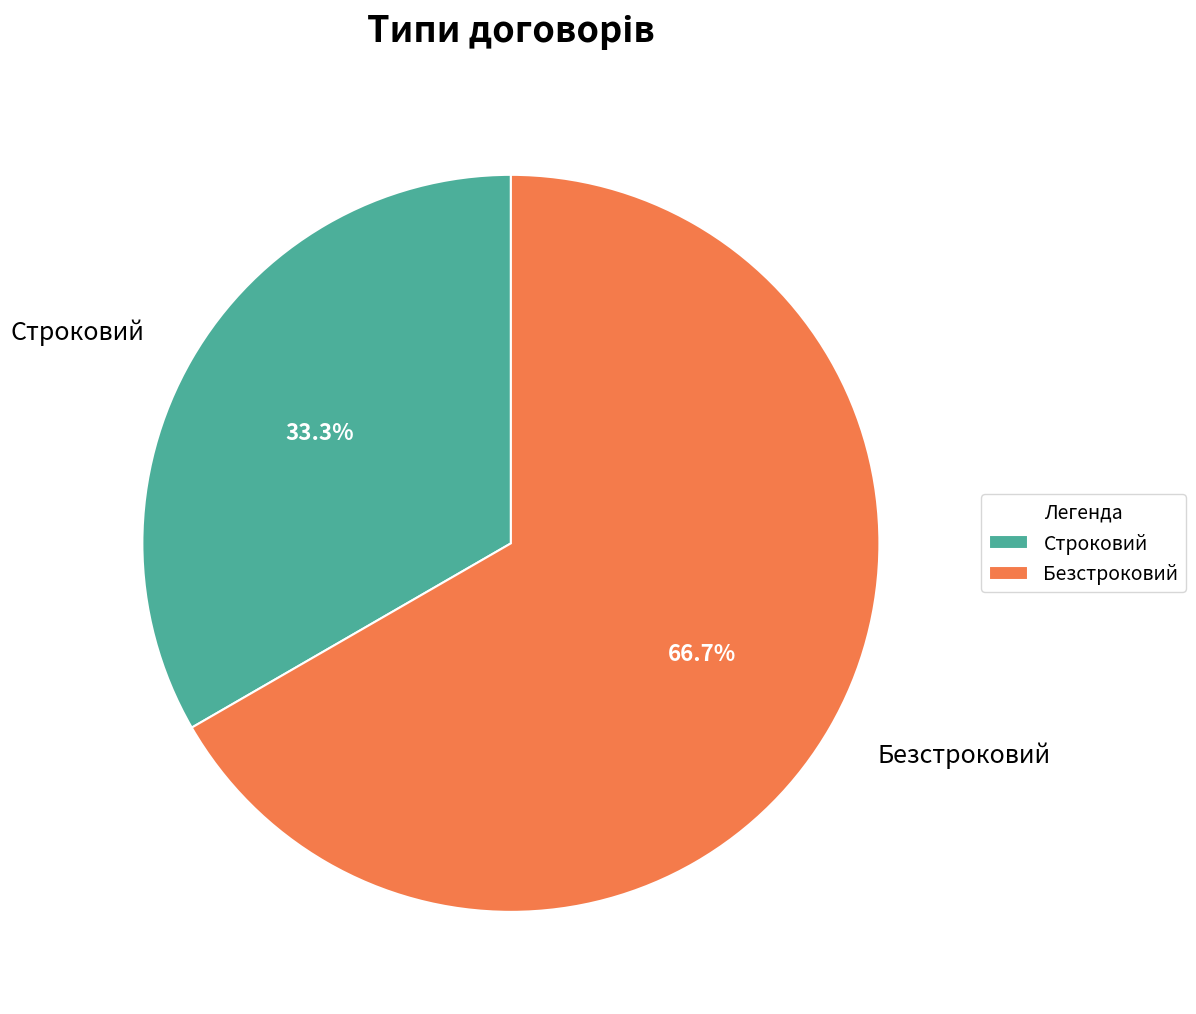

Does Безстроковий represent more than half of the total?

Yes